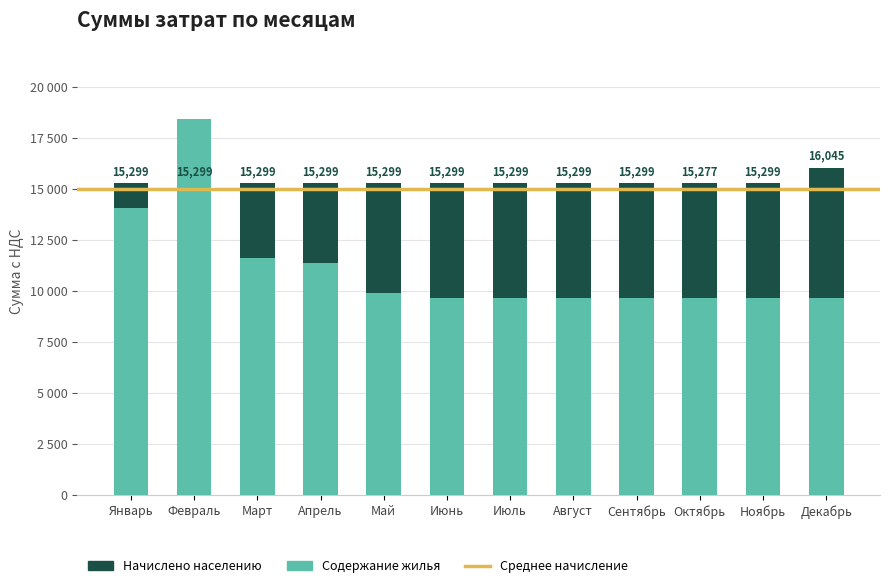

What is the difference between the second highest and minimum values in the Содержание жилья series?

4445.1